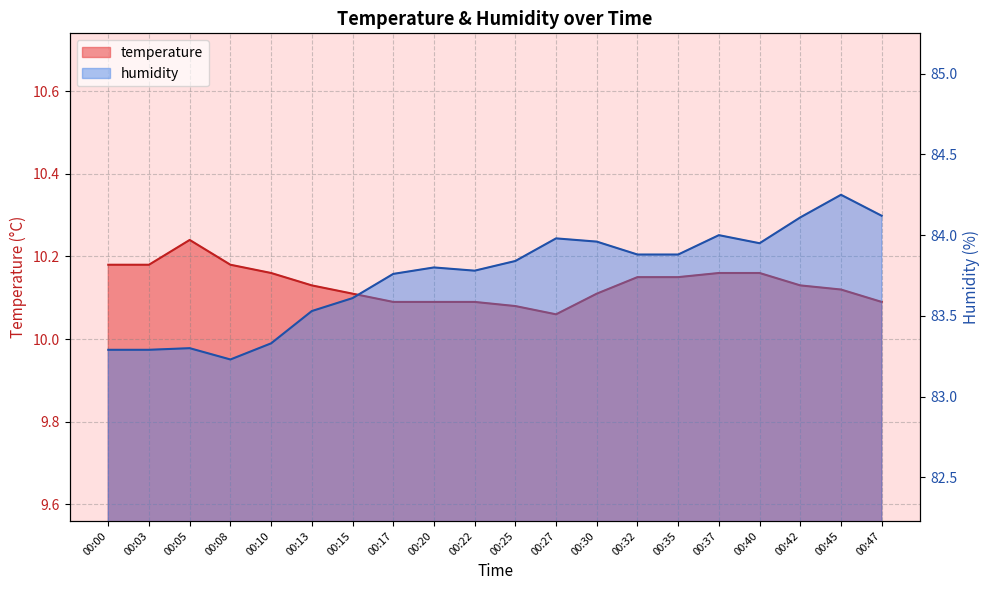

At which category does humidity reach its first local peak?

00:05